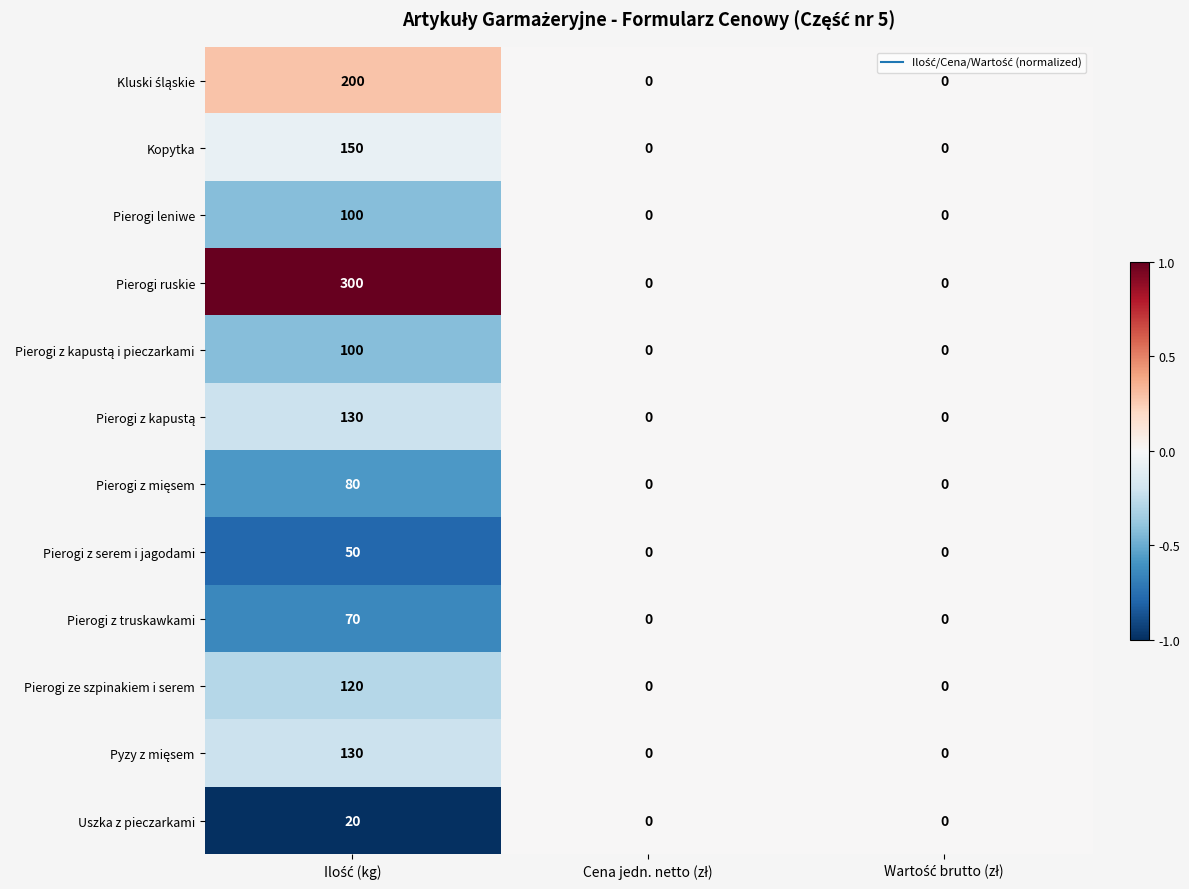

Which series has the largest total across all categories?

Pierogi ruskie